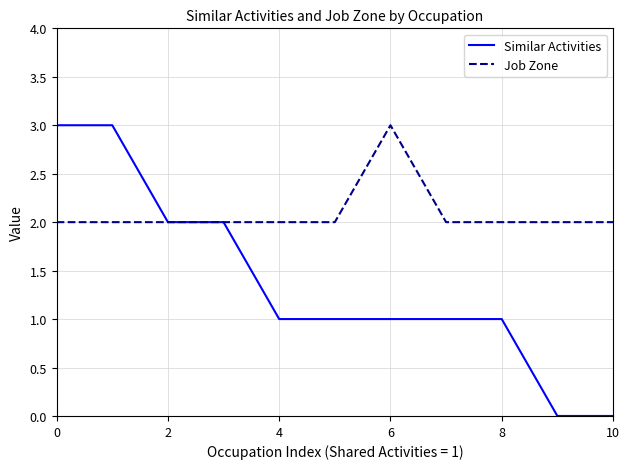

Which series has the widest spread of values?

Similar Activities